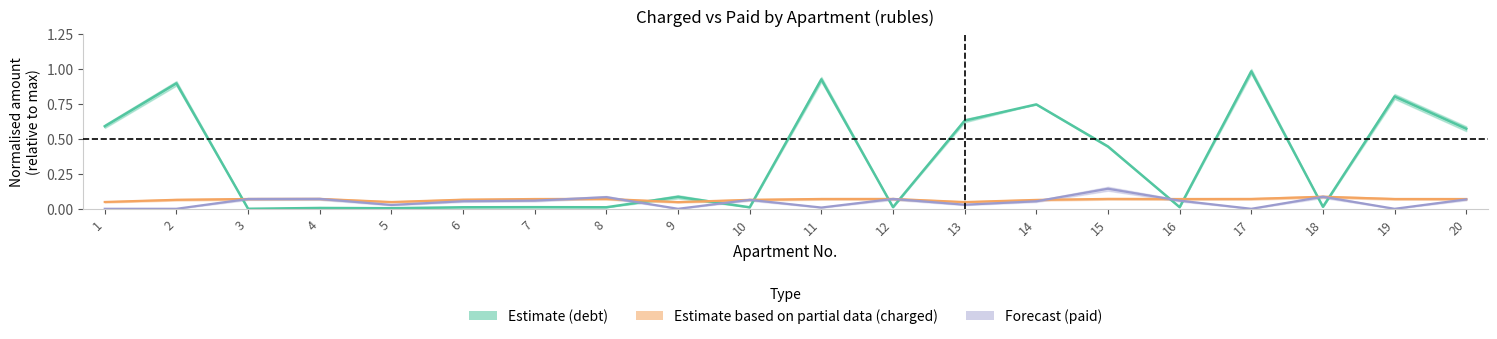

What is the total value across all series at 18?

0.2